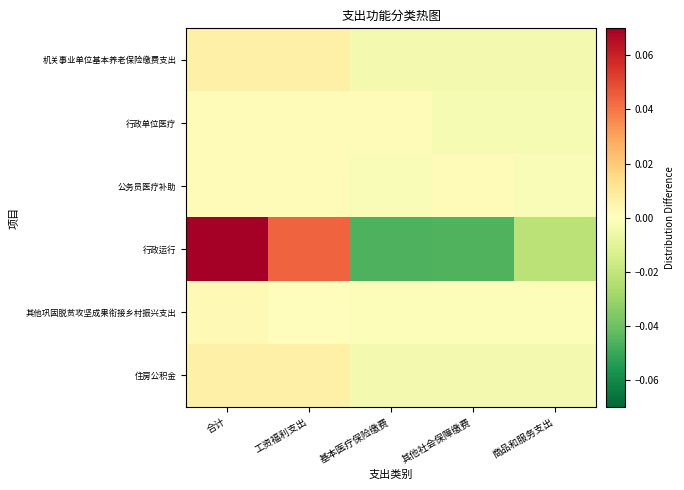

Which series has the widest spread of values?

行政运行